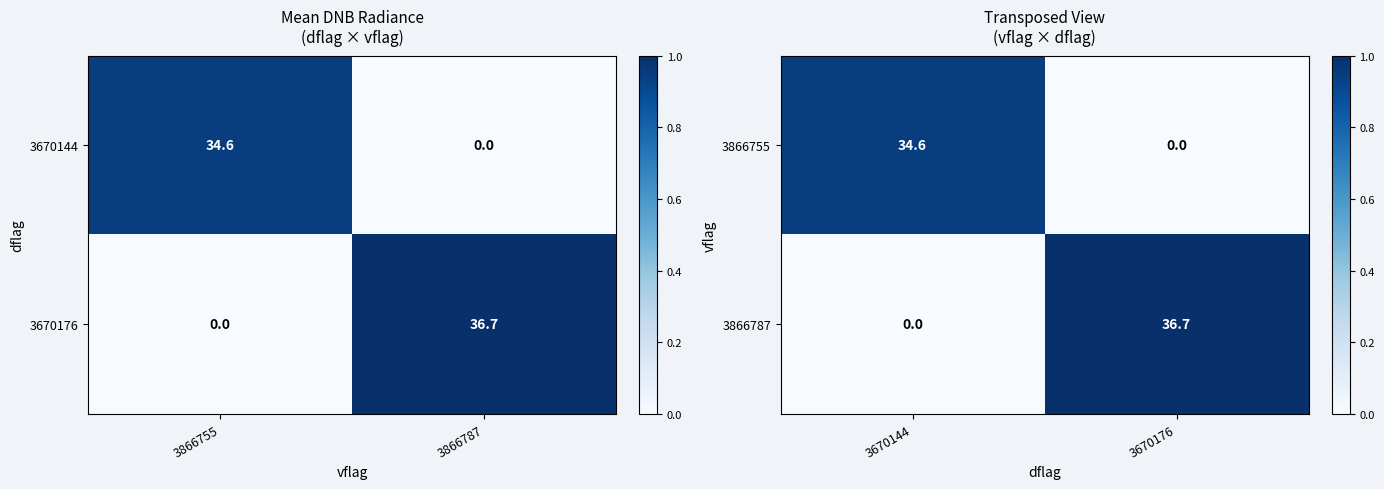

True or false: 3866787 has a value of 0.4 at 3670144.

False